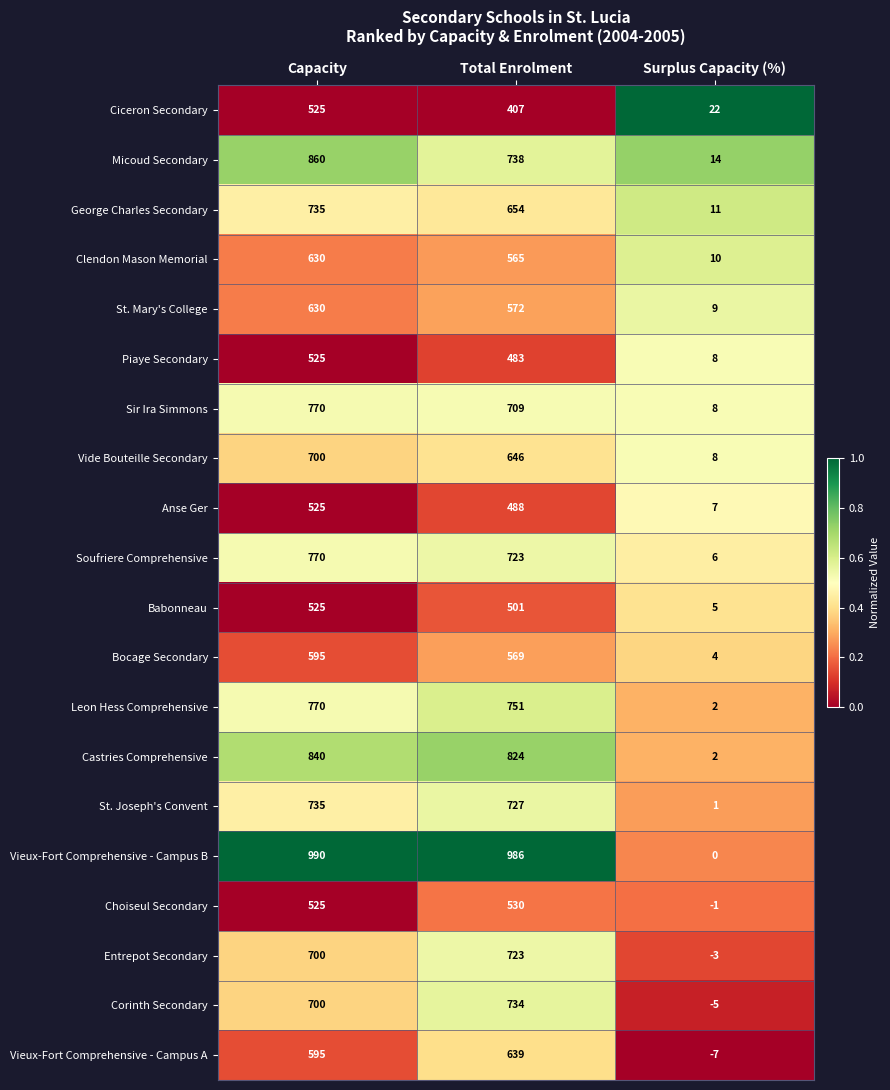

Read the Sir Ira Simmons value at Total Enrolment, to the nearest 50.

700